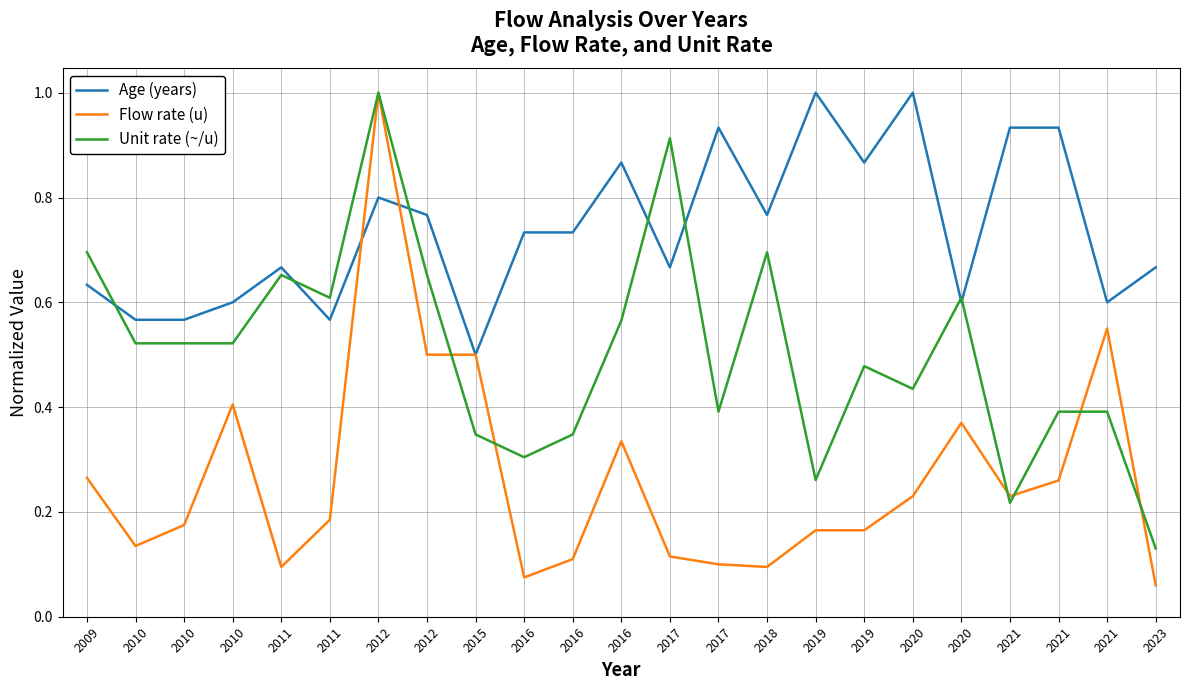

What is the sum of all Unit rate (~/u) values?

11.7